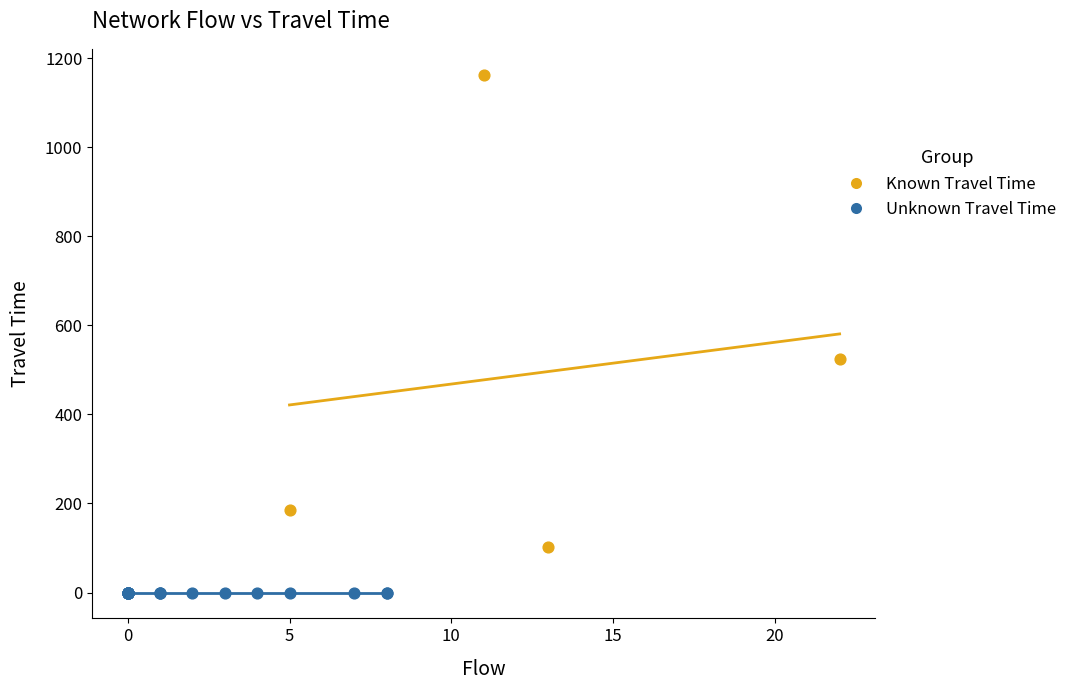

Which series contains the highest Y value?

Known Travel Time